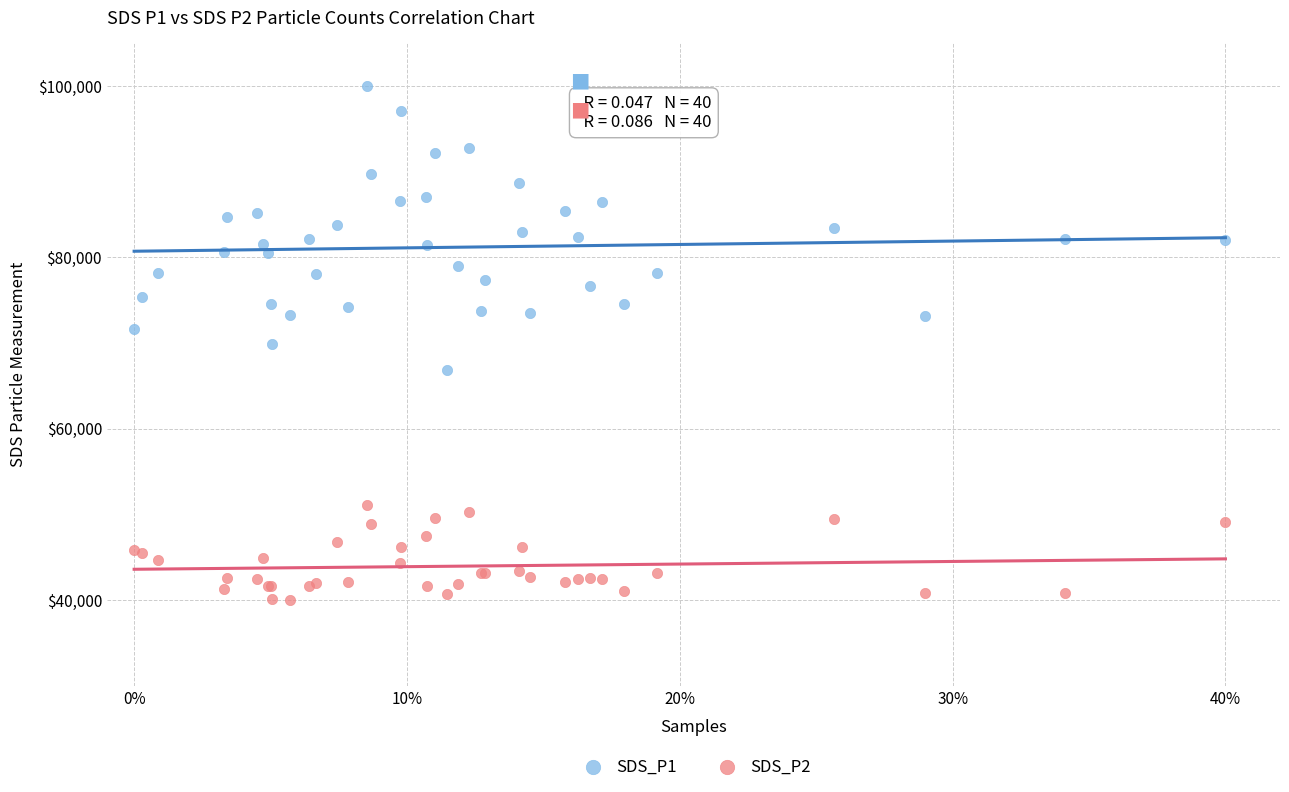

What is the X range (max minus min) for the scatter plot?

0.4